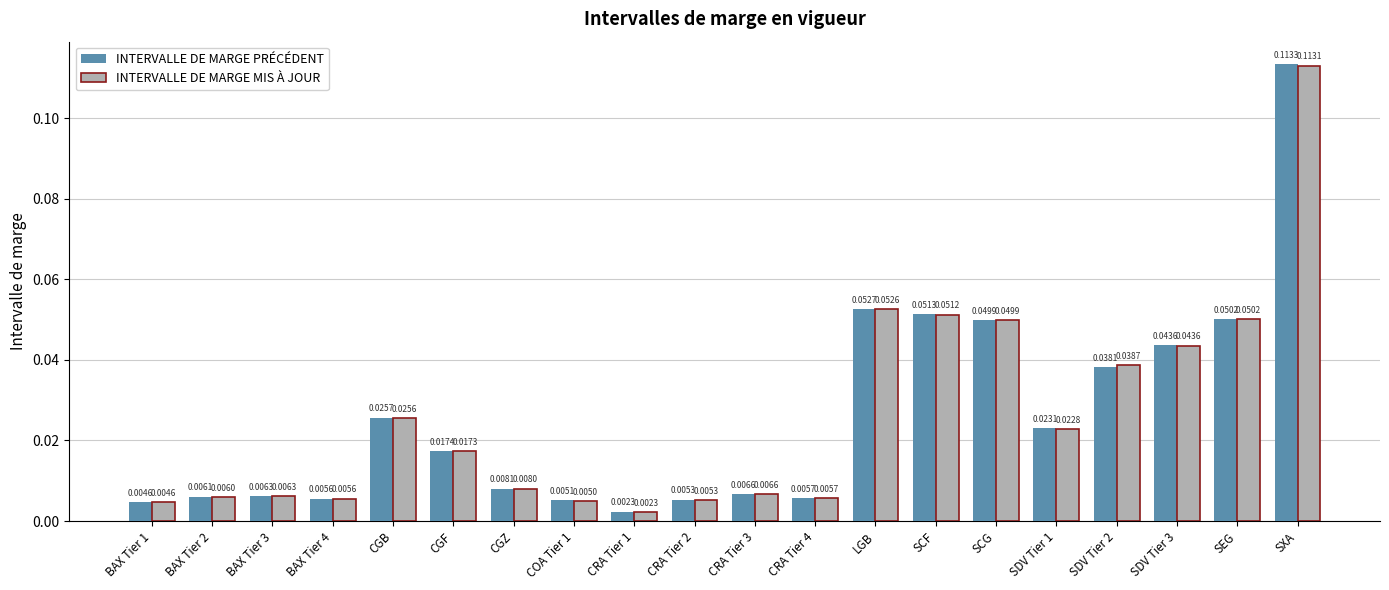

Which category has the highest value in the INTERVALLE DE MARGE MIS À JOUR series?

SXA